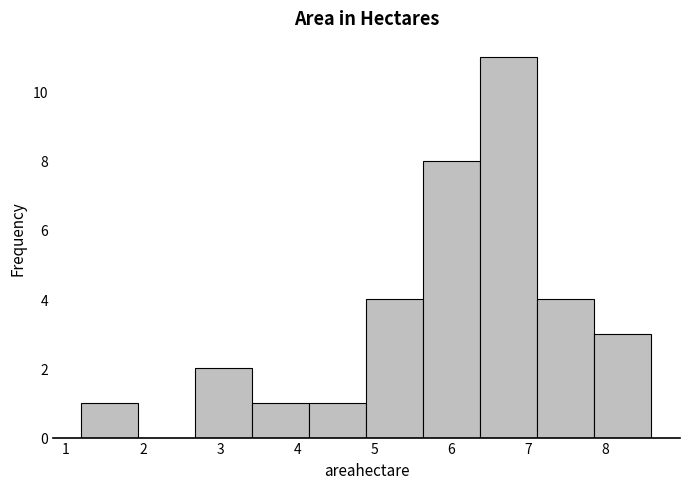

Which range on the x-axis has the tallest bar?

6.38 to 7.12